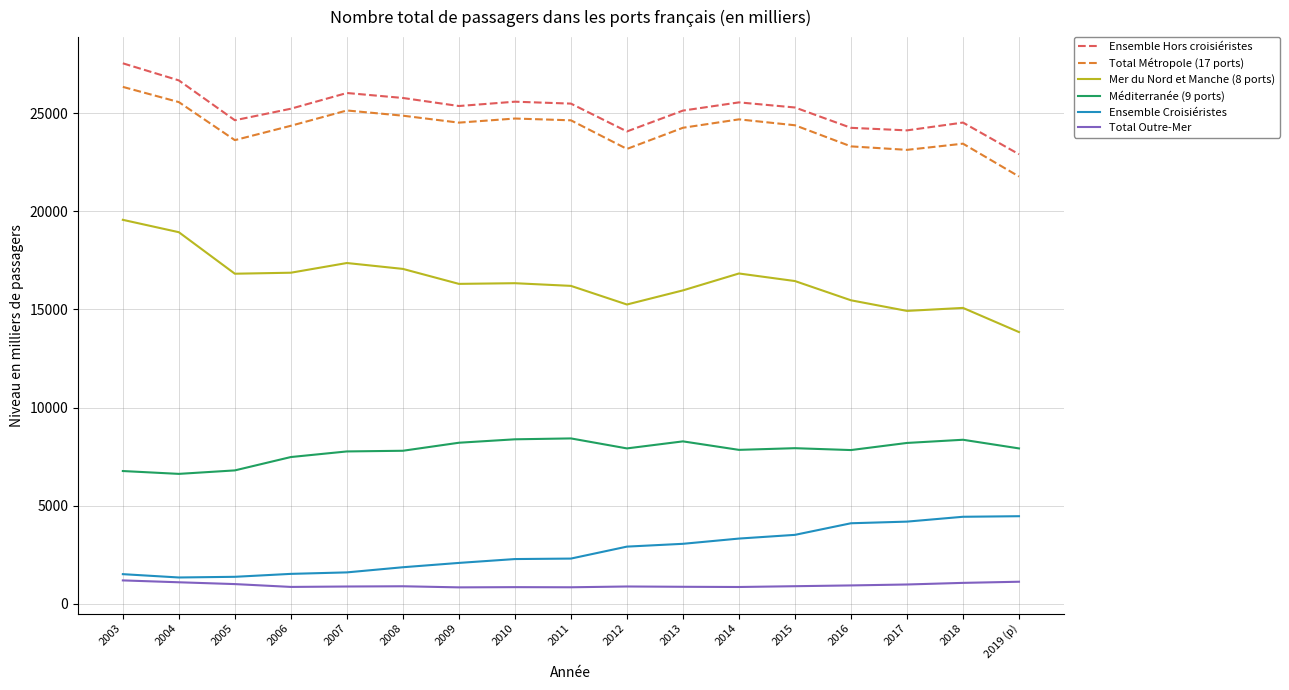

Rank the series by their maximum value, from lowest to highest.

Total Outre-Mer, Ensemble Croisiéristes, Méditerranée (9 ports), Mer du Nord et Manche (8 ports), Total Métropole (17 ports), Ensemble Hors croisiéristes